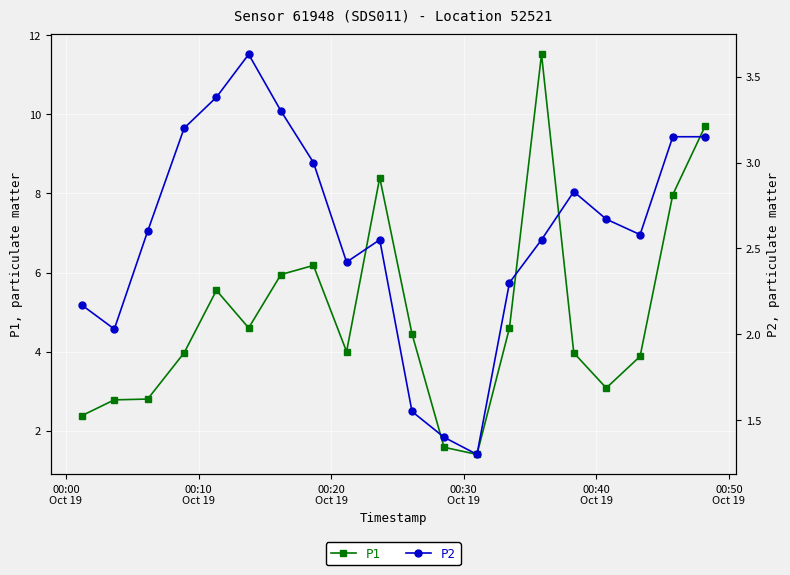

What is the maximum value for P1?

11.5